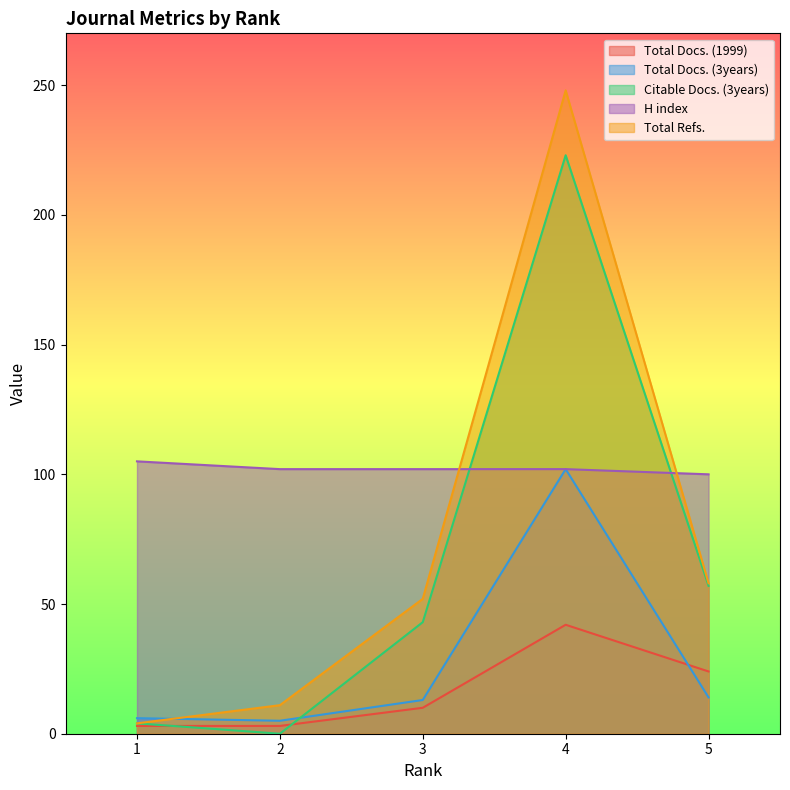

Where is the first local minimum for Total Docs. (3years)?

2